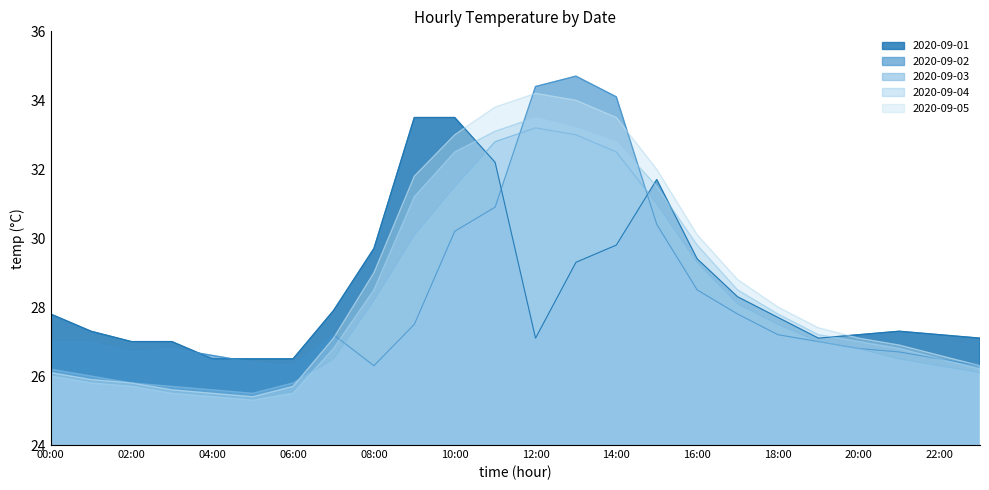

True or false: 2020-09-02 has more than 1 interior local peaks.

True